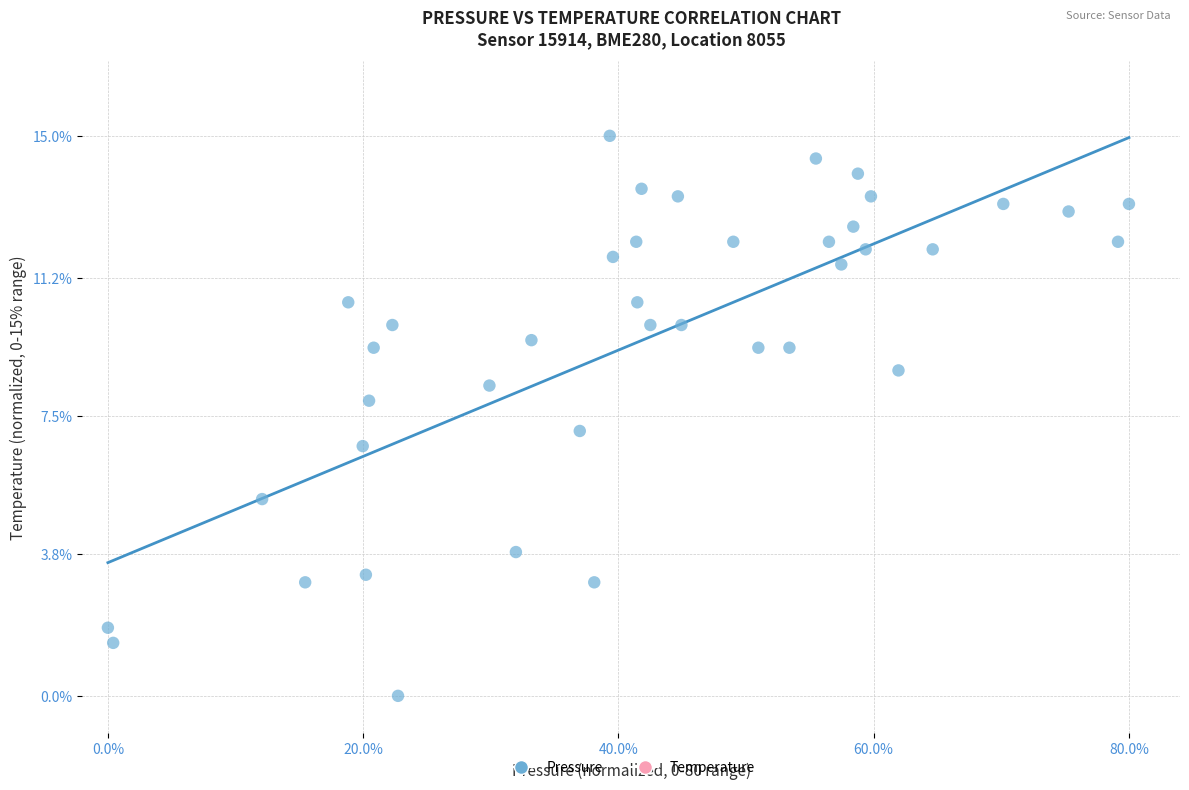

What is the range of X values (max minus min)?

80.0